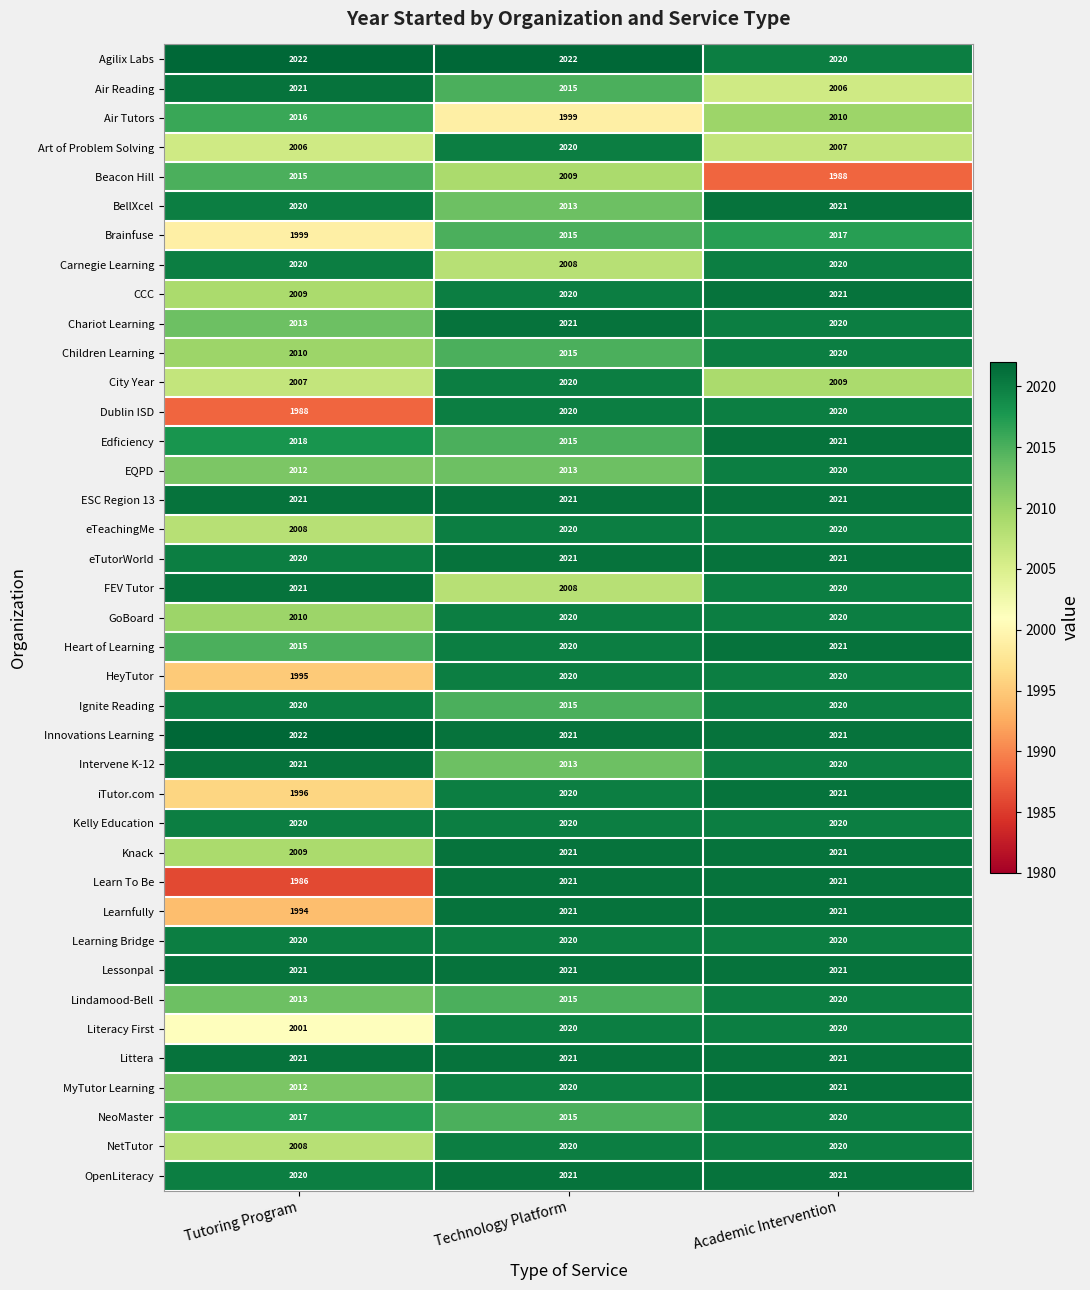

Which series has the largest range (max minus min)?

Learn To Be